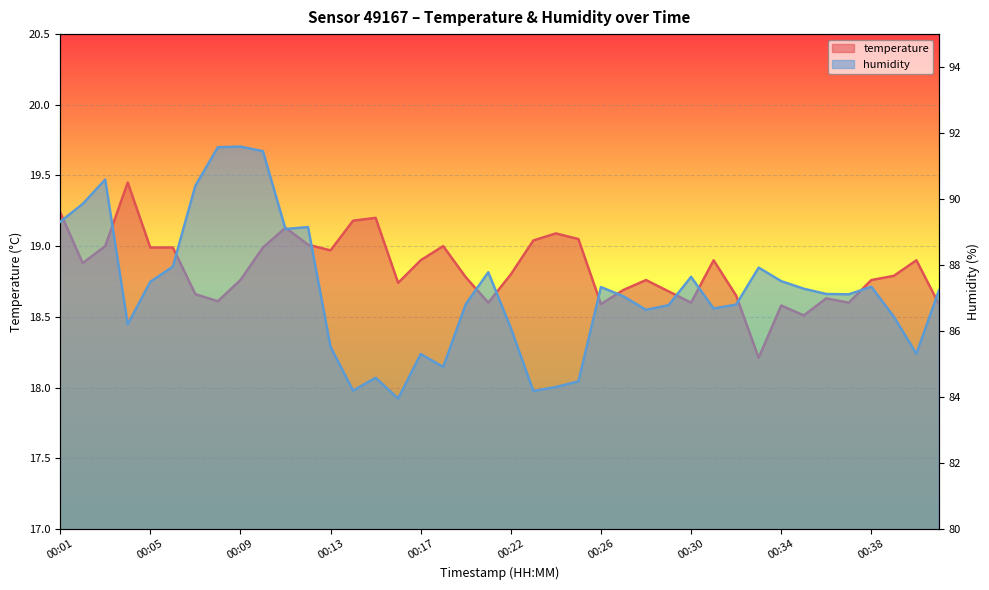

Reading right to left, transcribe all the data shown in this chart.

temperature: 18.6	18.9	18.8	18.8	18.6	18.6	18.5	18.6	18.2	18.6	18.9	18.6	18.7	18.8	18.7	18.6	19.1	19.1	19.0	18.8	18.6	18.8	19.0	18.9	18.7	19.2	19.2	19.0	19.0	19.1	19.0	18.8	18.6	18.7	19.0	19.0	19.4	19.0	18.9	19.2
humidity: 87.2	85.3	86.4	87.3	87.1	87.1	87.3	87.5	87.9	86.8	86.7	87.6	86.8	86.6	87.0	87.3	84.5	84.3	84.2	86.1	87.8	86.8	84.9	85.3	84.0	84.6	84.2	85.5	89.2	89.1	91.5	91.6	91.6	90.4	88.0	87.5	86.2	90.6	89.8	89.3